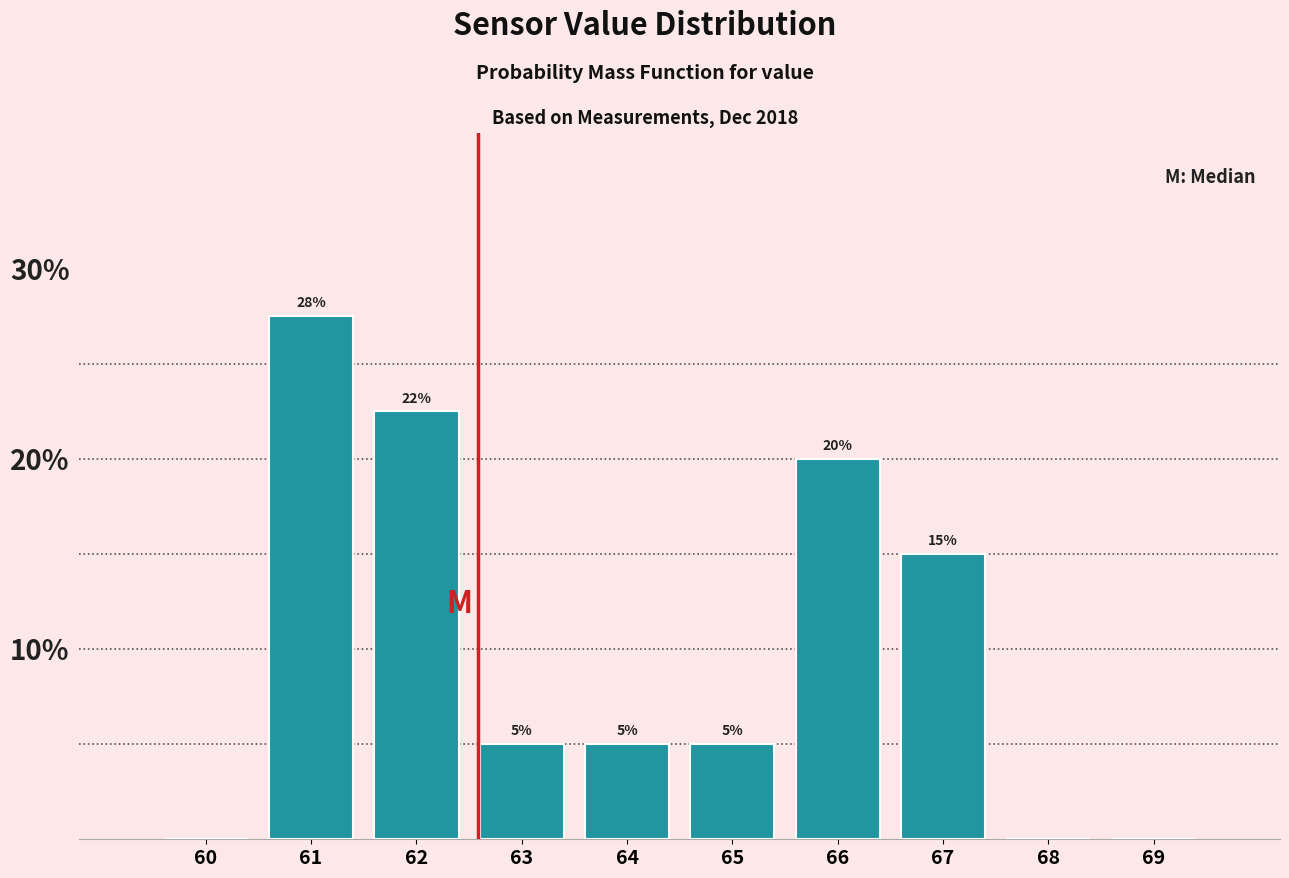

Between 66 and 62, which is larger?

62